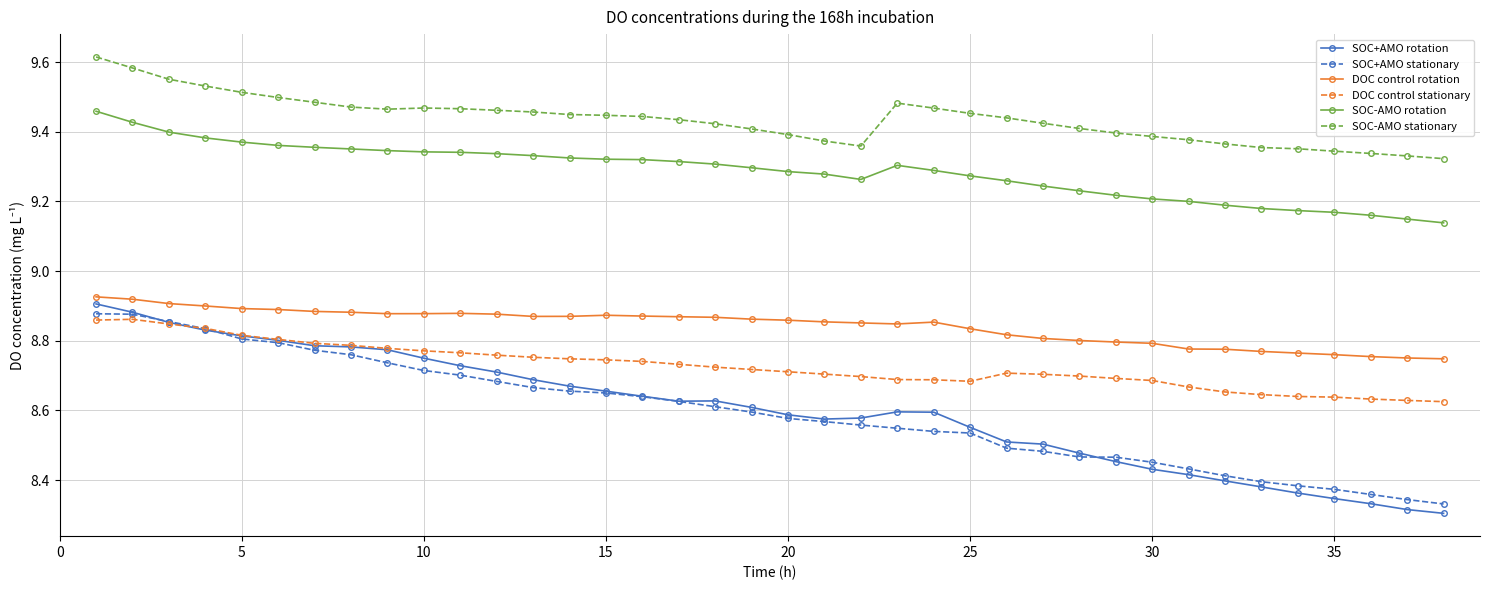

How many SOC+AMO stationary values are between 8 and 9?

38